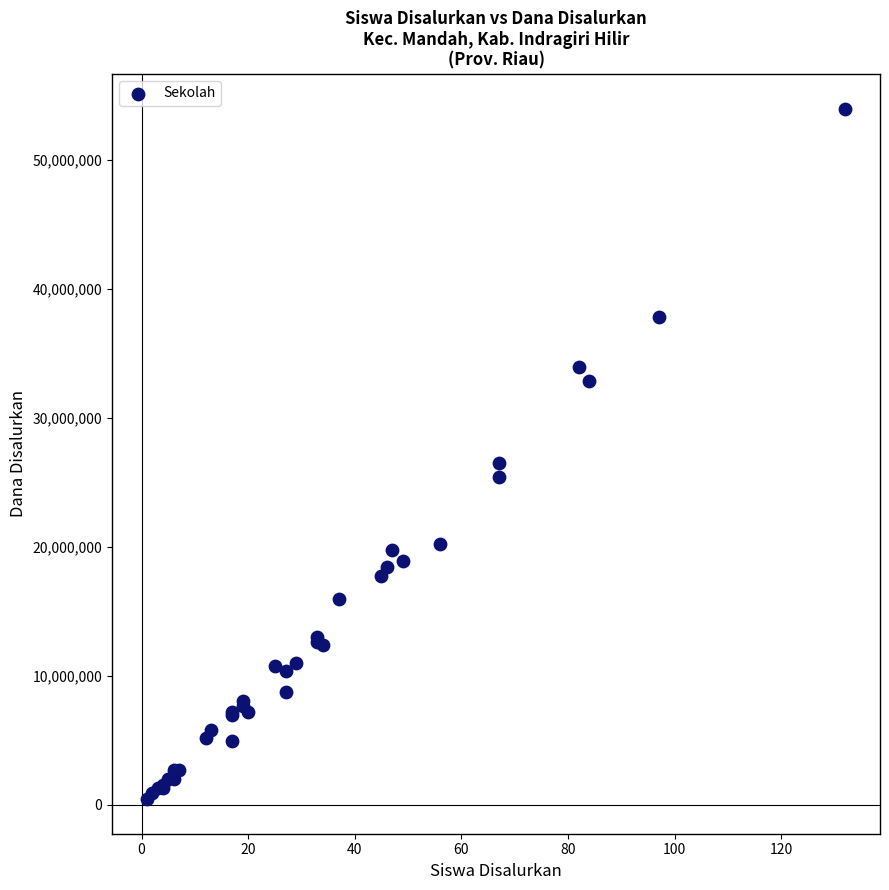

What Y value in the scatter plot is closest to 27225000?

26550000